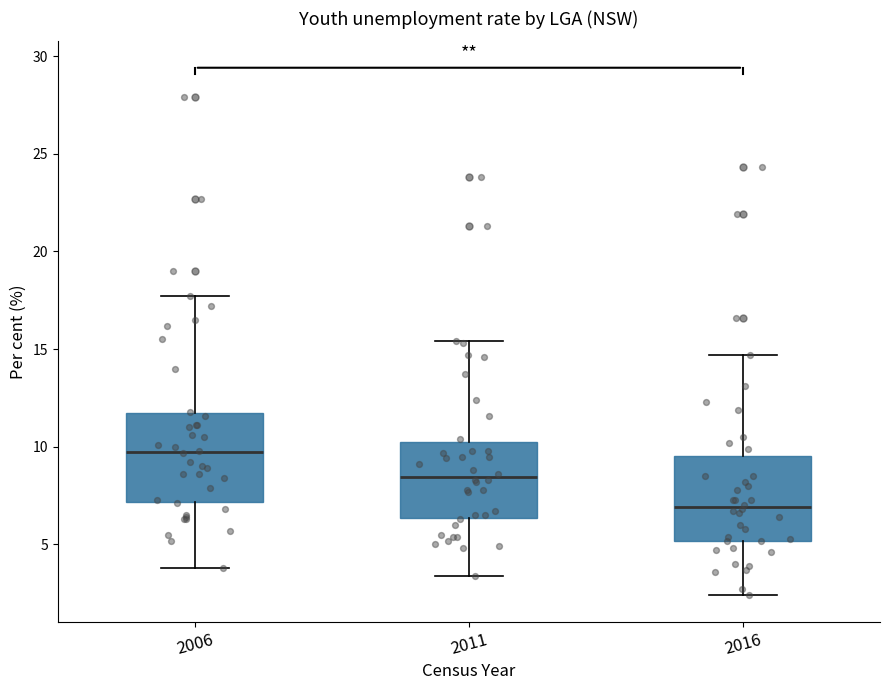

Reading left to right, transcribe this box plot: for each box, give where its median line is, the range the box spans, and where its two whiskers end, as read against the y-axis. The values are not printed on the chart, so give them approximately, as read against the axis.

2006: median 10.0, box 7.0 to 12.0, whiskers 4.0 to 17.5
2011: median 8.5, box 6.5 to 10.5, whiskers 3.5 to 15.5
2016: median 7.0, box 5.0 to 9.5, whiskers 2.5 to 14.5